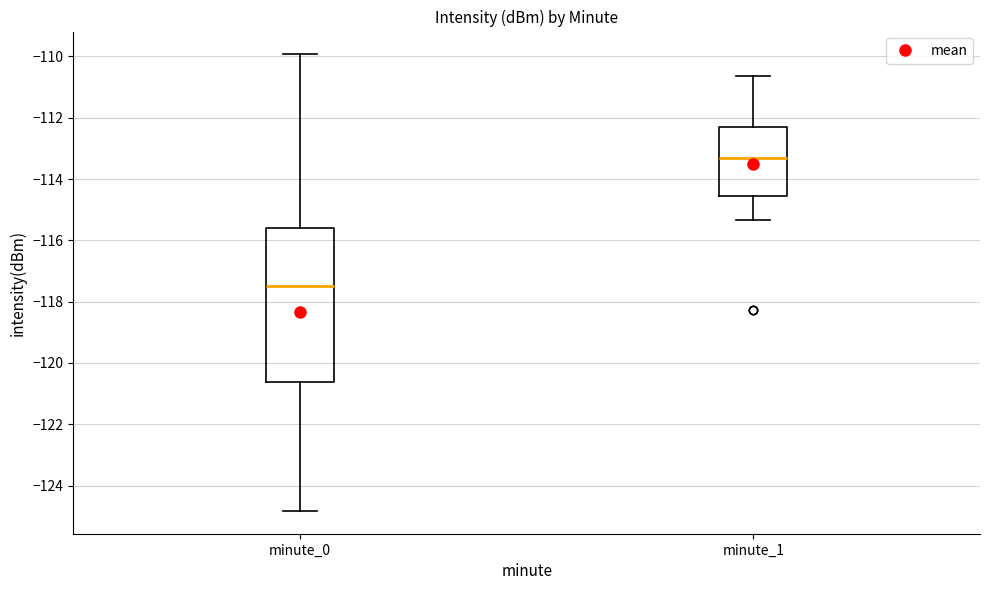

Which box has the lowest median line?

minute_0